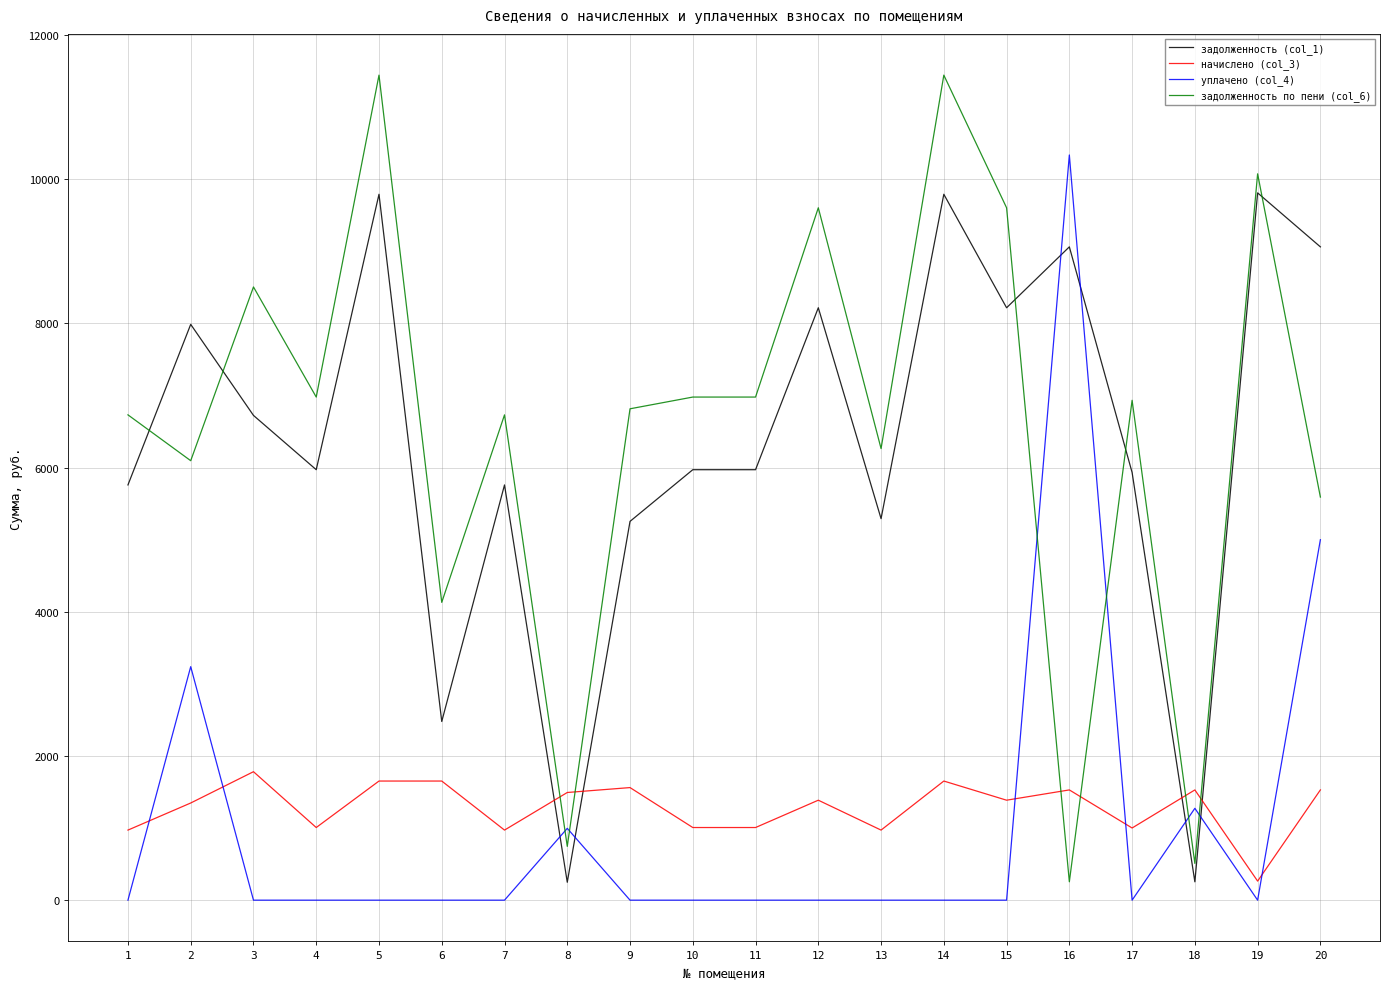

What value does the задолженность (col_1) series have at 17?

5932.8